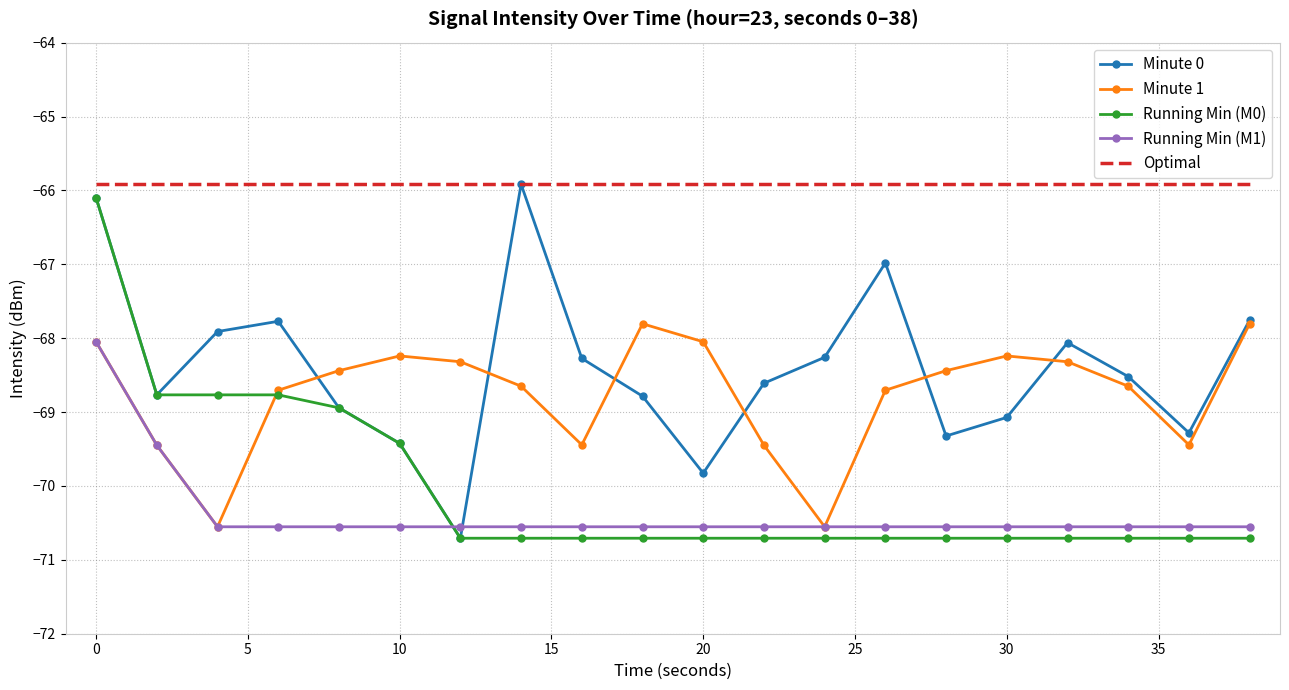

What is the maximum value shown in the chart?

-65.9